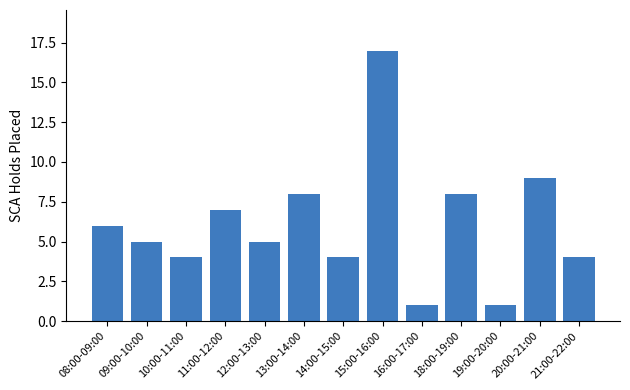

What is the smallest value displayed?

1